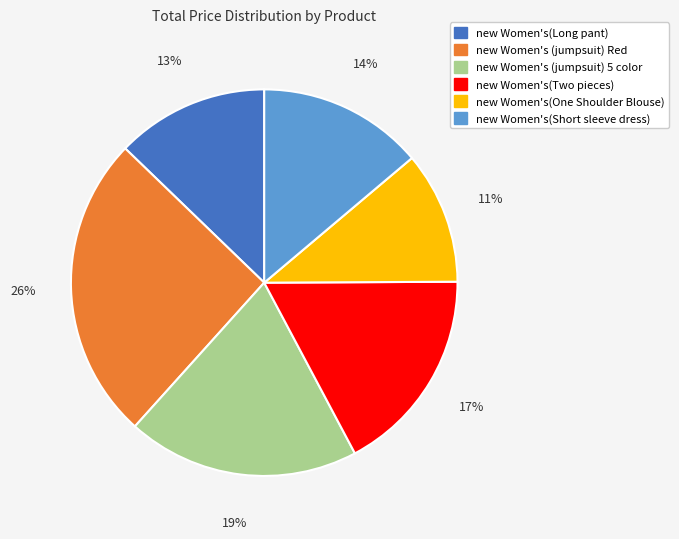

Rank the categories by value from lowest to highest.

new Women's(One Shoulder Blouse), new Women's(Long pant), new Women's(Short sleeve dress), new Women's(Two pieces), new Women's (jumpsuit) 5 color, new Women's (jumpsuit) Red